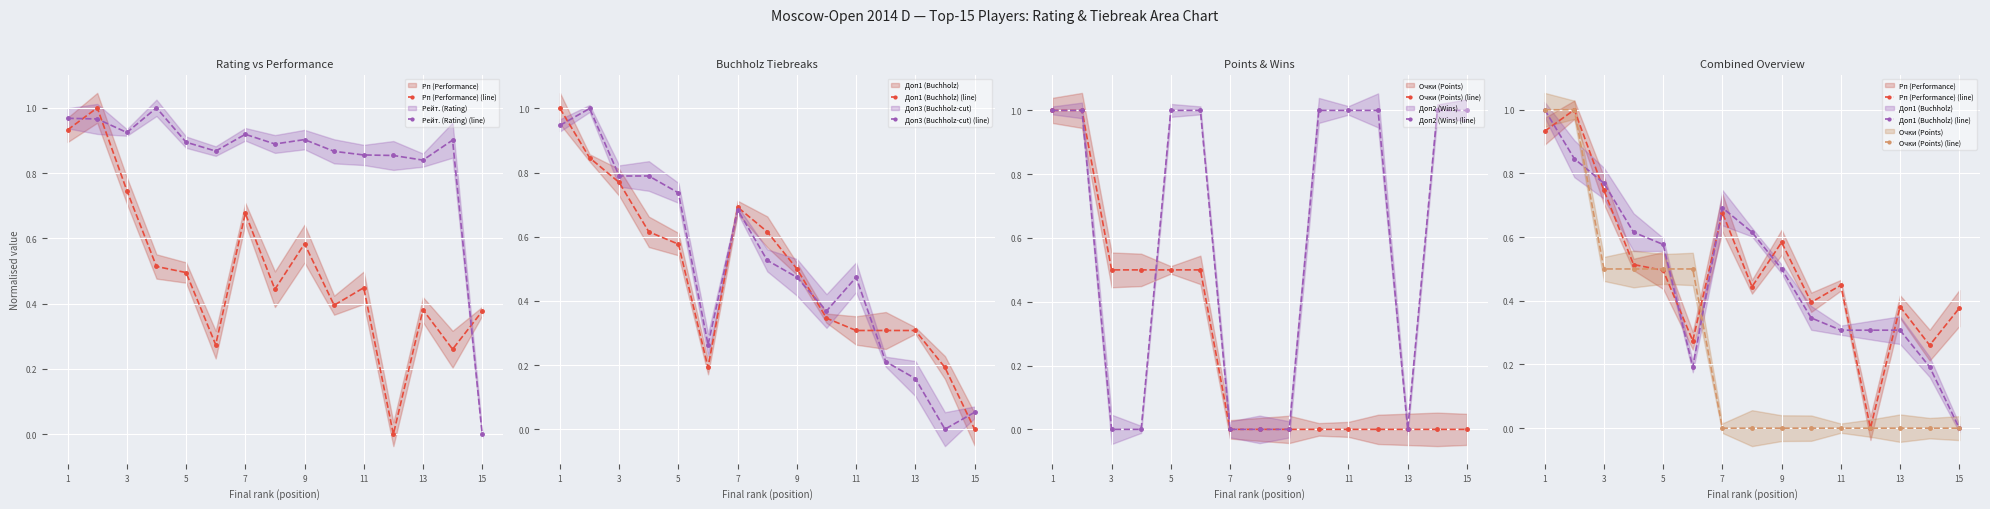

Reading left to right, list all the values displayed in this chart.

Рп (Performance) (line): 0.9	1.0	0.7	0.5	0.5	0.3	0.7	0.4	0.6	0.4	0.4	0.0	0.4	0.3	0.4
Рейт. (Rating) (line): 1.0	1.0	0.9	1.0	0.9	0.9	0.9	0.9	0.9	0.9	0.9	0.9	0.8	0.9	0.0
Доп1 (Buchholz) (line): 1.0	0.8	0.8	0.6	0.6	0.2	0.7	0.6	0.5	0.3	0.3	0.3	0.3	0.2	0.0
Доп3 (Buchholz-cut) (line): 0.9	1.0	0.8	0.8	0.7	0.3	0.7	0.5	0.5	0.4	0.5	0.2	0.2	0.0	0.1
Очки (Points) (line): 1.0	1.0	0.5	0.5	0.5	0.5	0.0	0.0	0.0	0.0	0.0	0.0	0.0	0.0	0.0
Доп2 (Wins) (line): 1.0	1.0	0.0	0.0	1.0	1.0	0.0	0.0	0.0	1.0	1.0	1.0	0.0	1.0	1.0